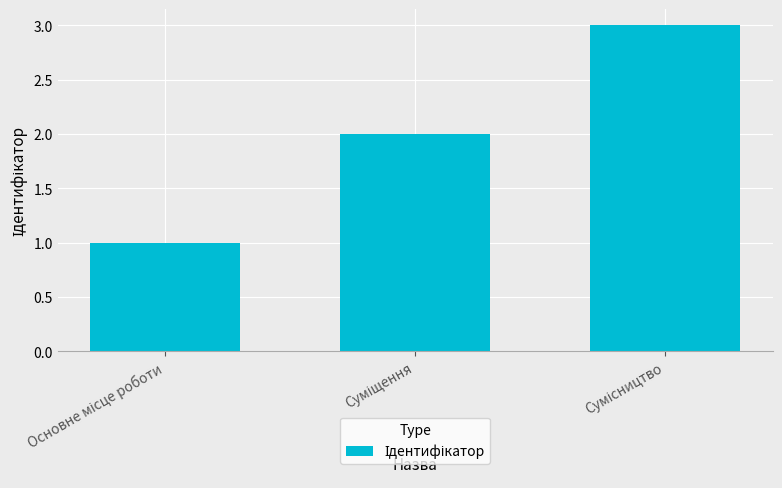

What is the sum of all values?

6